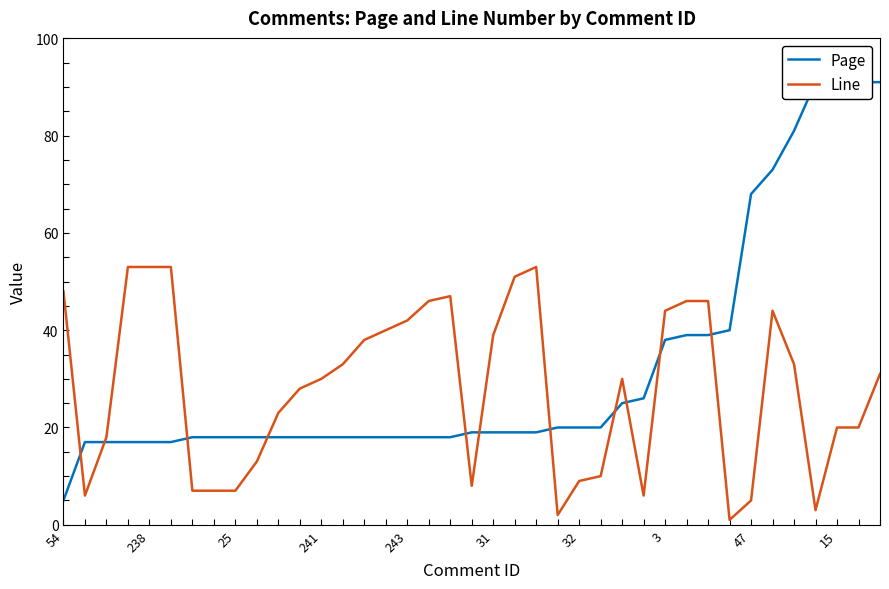

What are all the series names shown in the legend?

Page, Line